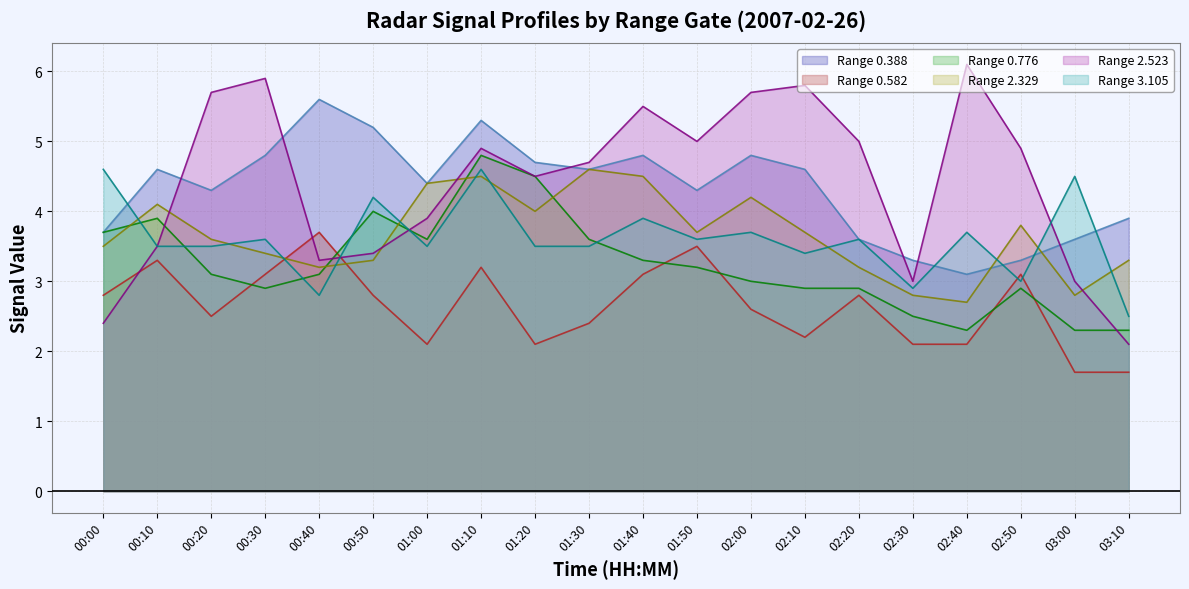

What are all the series names shown in the legend?

Range 0.388, Range 0.582, Range 0.776, Range 2.329, Range 2.523, Range 3.105